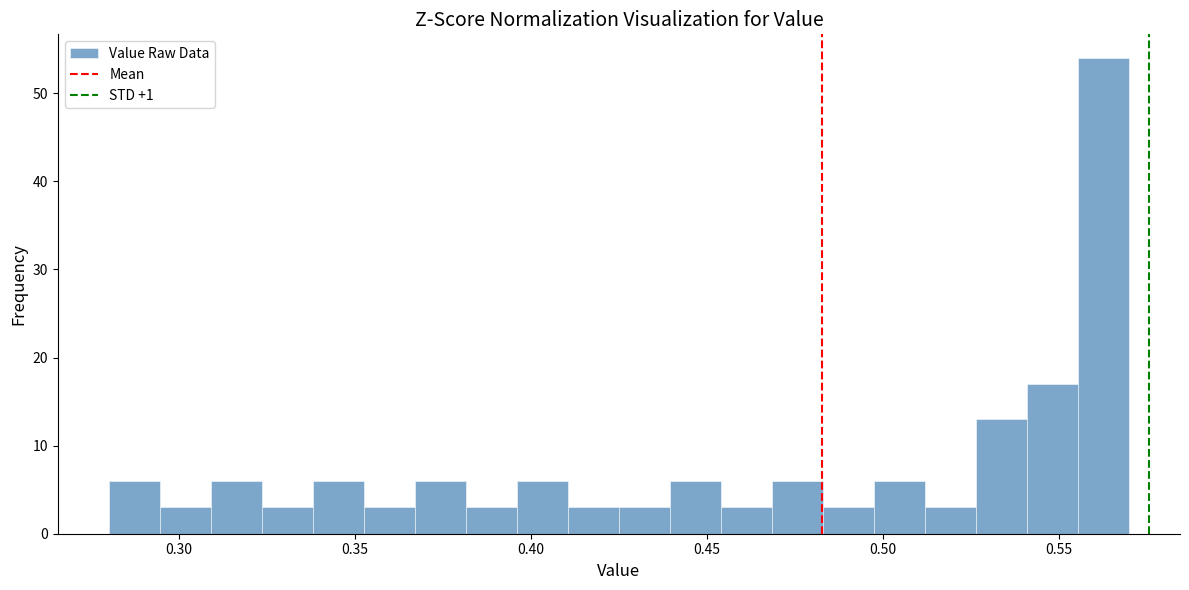

Read against the x-axis, roughly where is the centre of the tallest bar?

0.565